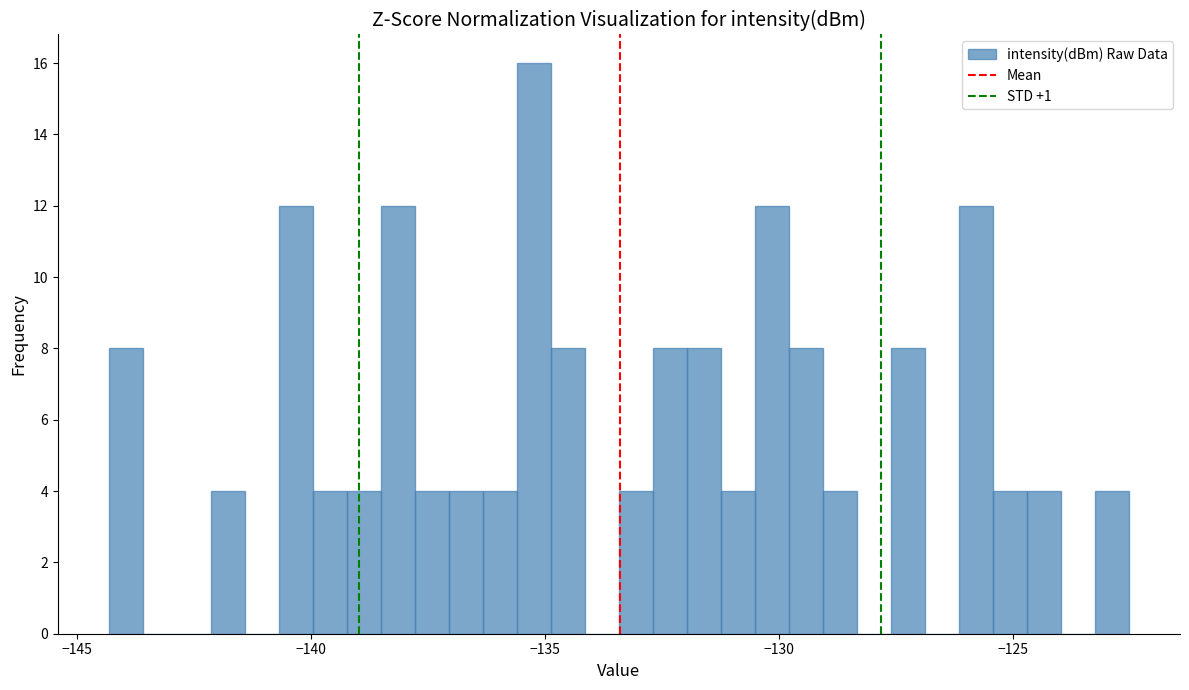

Around what value on the x-axis is the tallest bar? Give the approximate position of its centre, as read against the axis.

-135.0